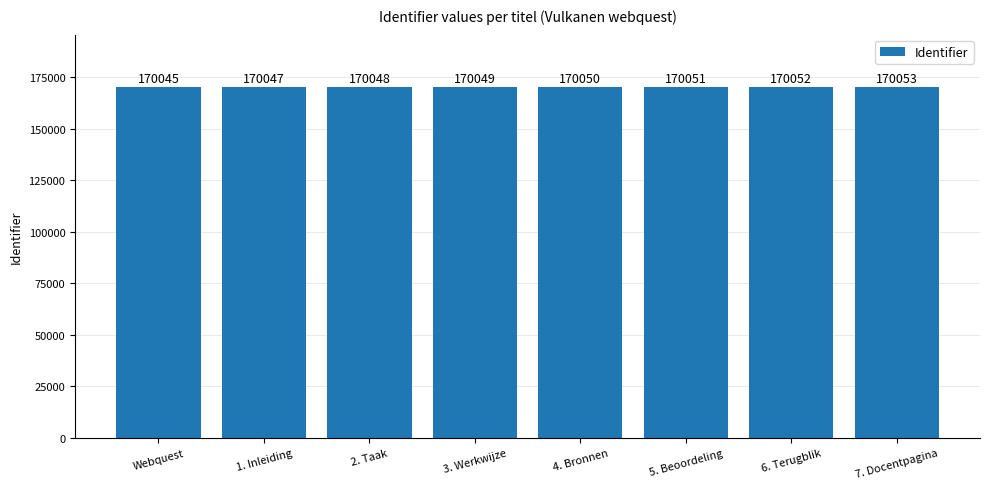

True or false: the data shows 170052 at 6. Terugblik.

True